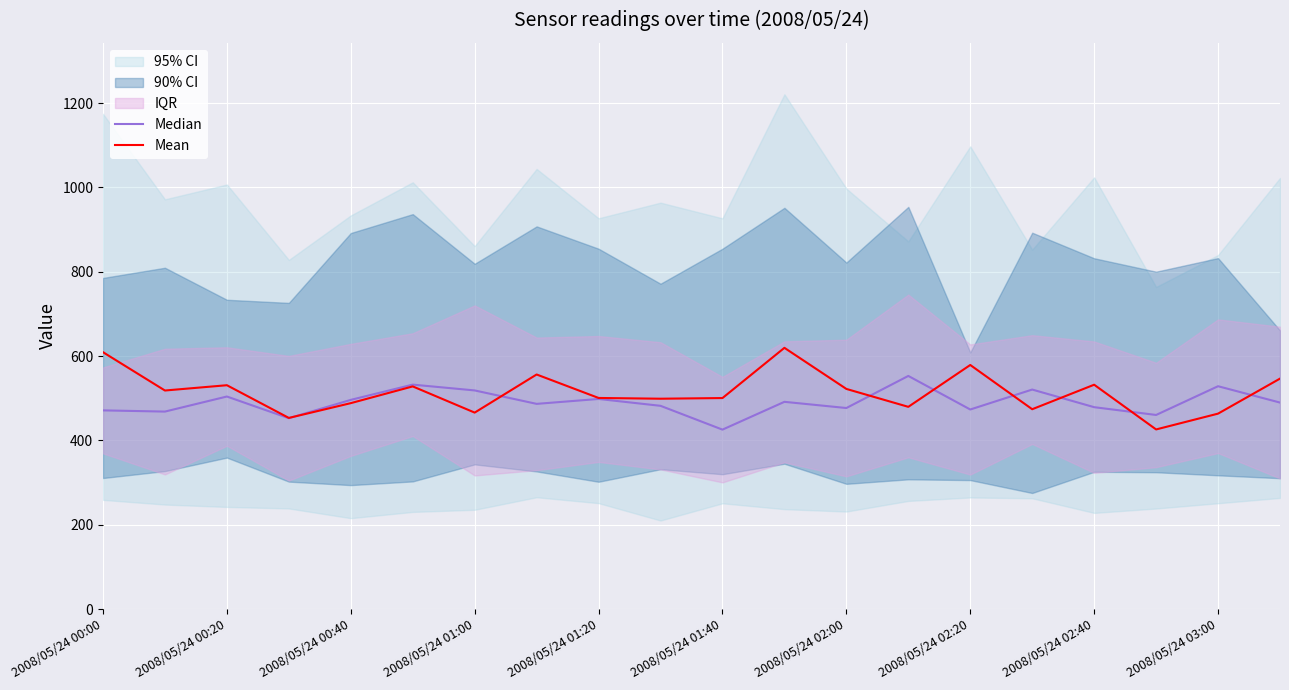

What is the smallest value displayed?

425.7